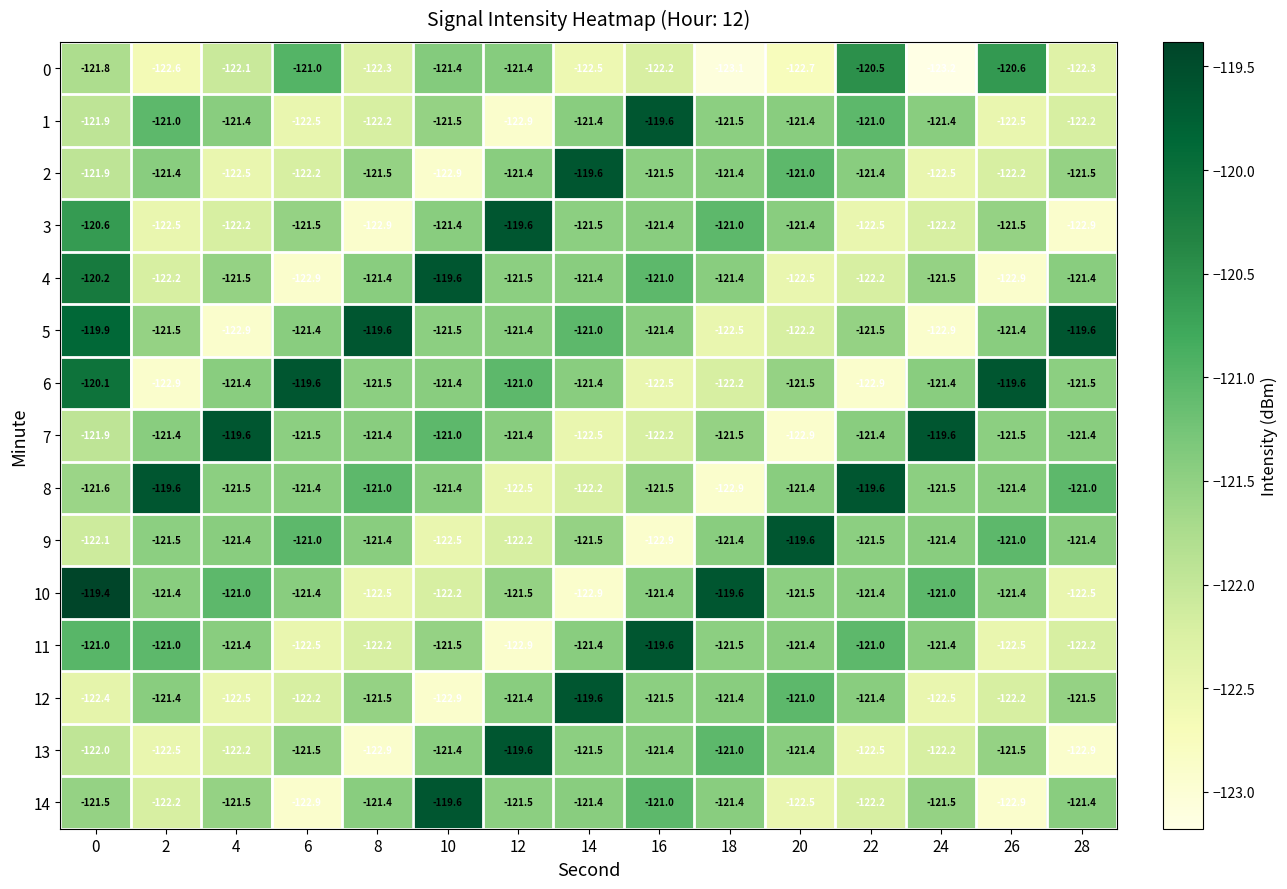

Which category has the lowest value in the 11 series?

12